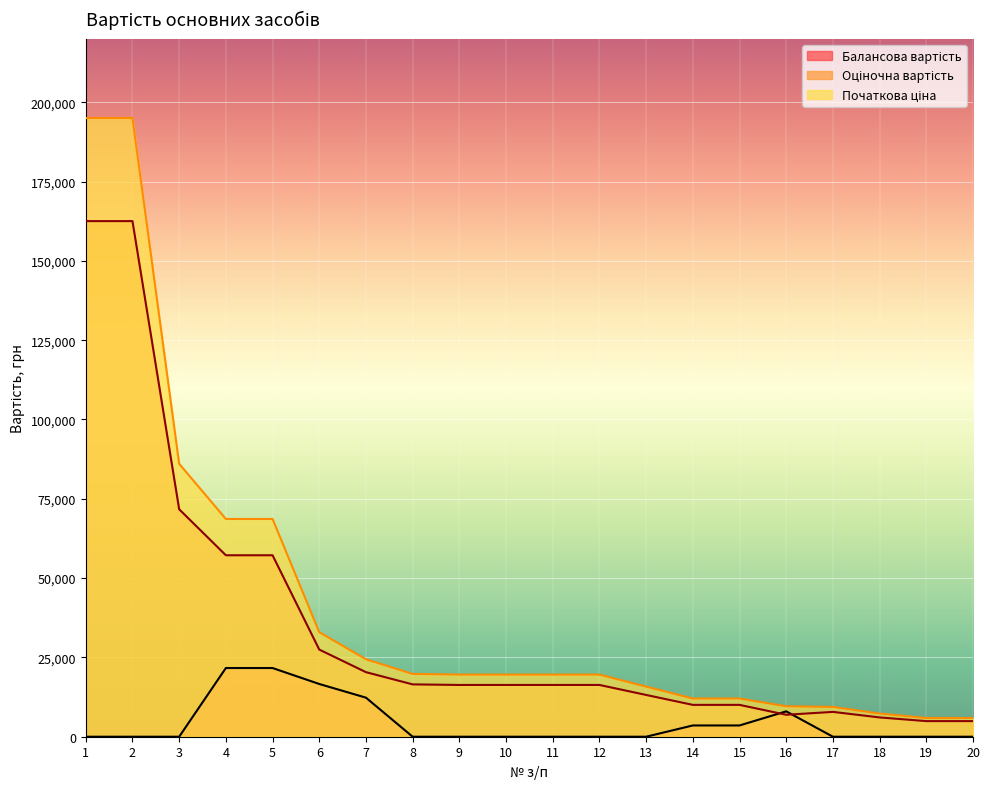

What is the average value of the Балансова вартість series?

4367.2